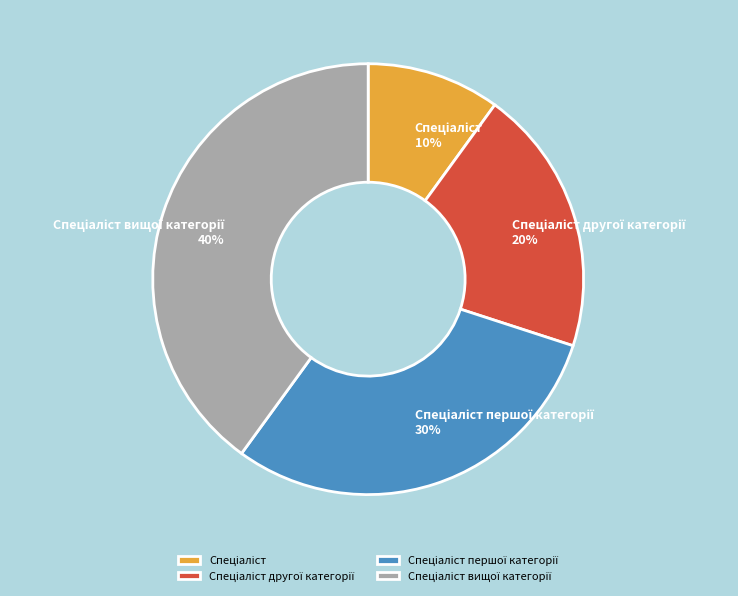

Is there any slice that represents more than half of the pie?

No